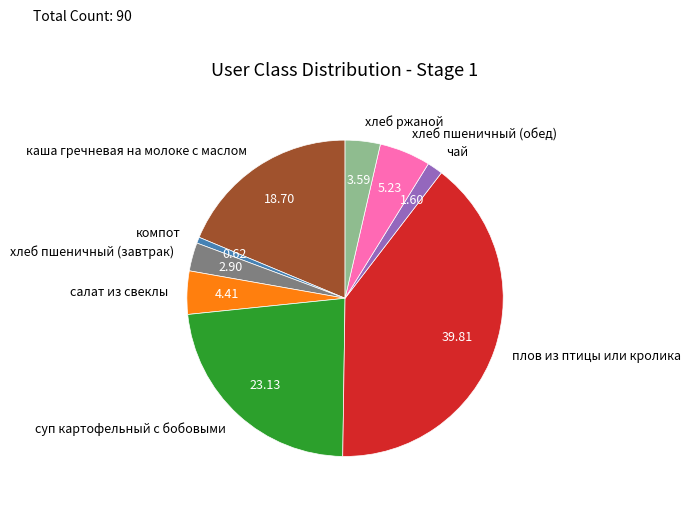

Is it true that хлеб пшеничный (обед) is 5% of the pie?

True